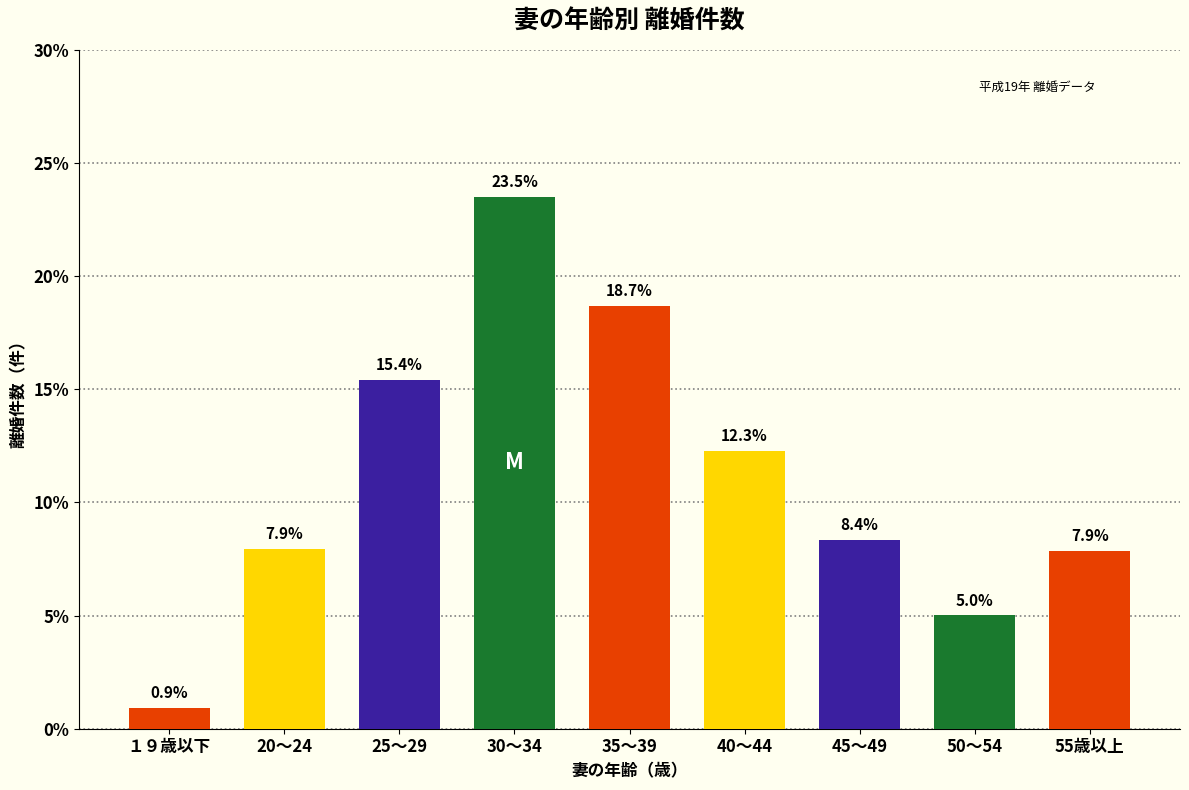

What is the value of the 2nd bar from the left?

7.9